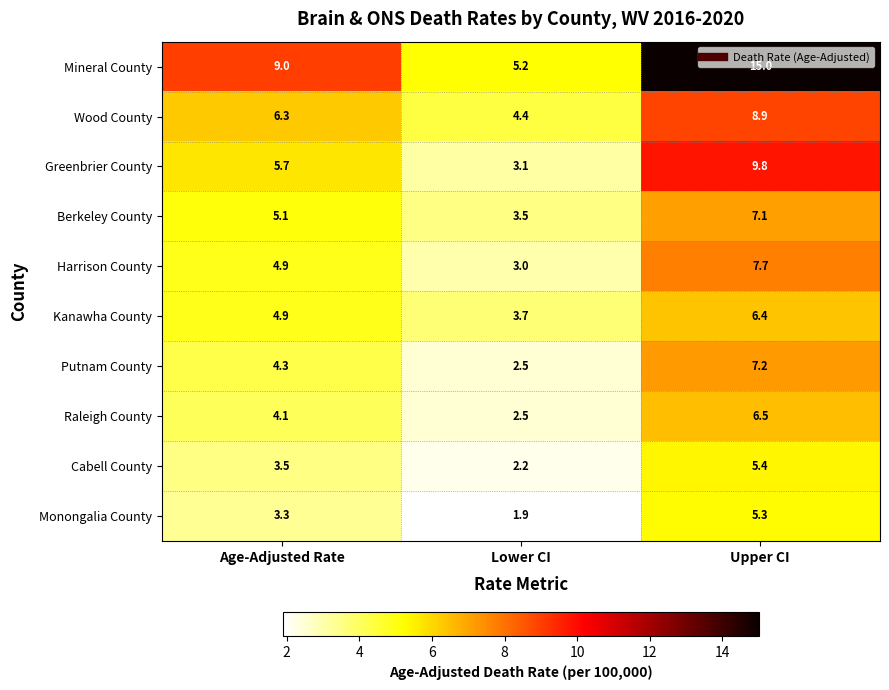

The Cabell County series shows 0.8 at Lower CI. True or false?

False